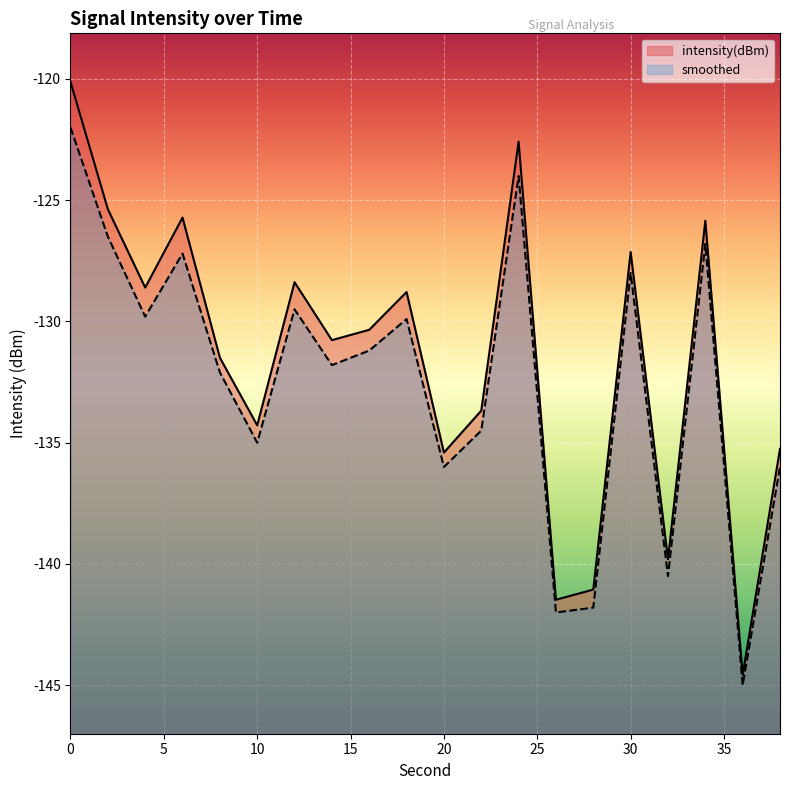

At 38, list the series in order from largest to smallest.

intensity(dBm), smoothed